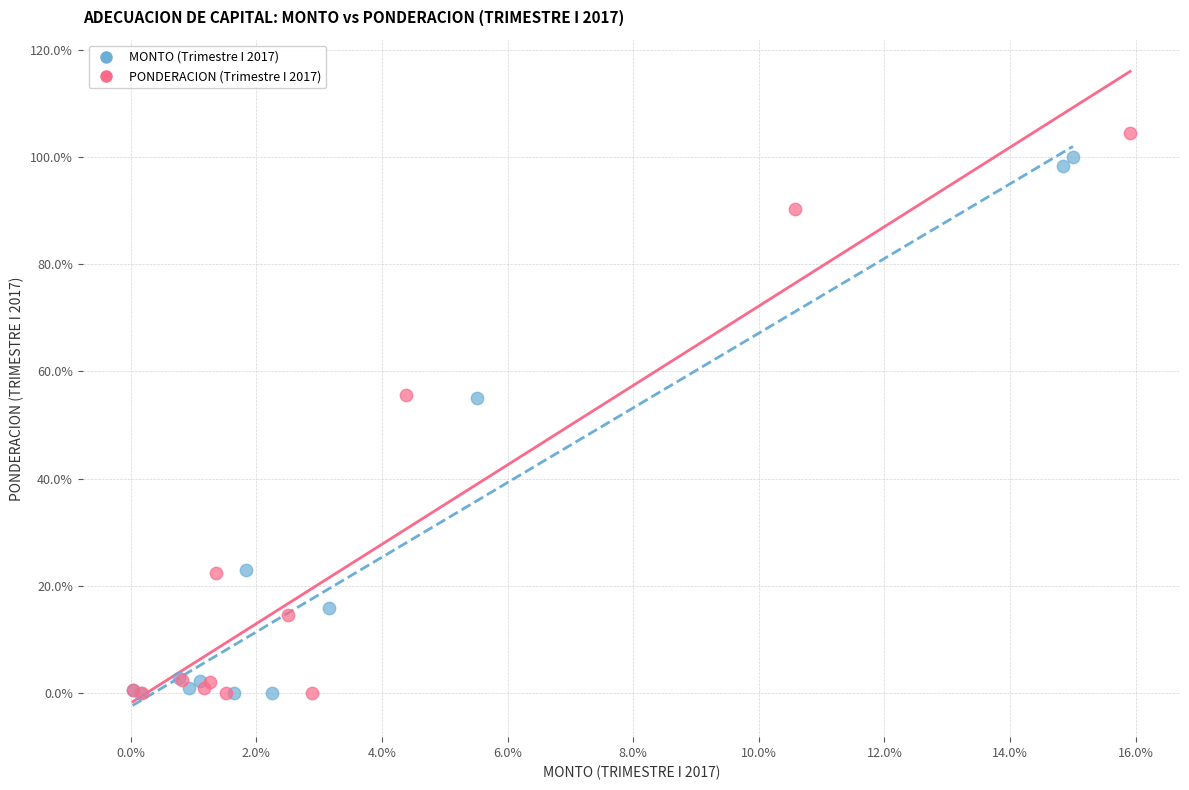

Which series reaches the maximum Y coordinate?

PONDERACION (Trimestre I 2017)